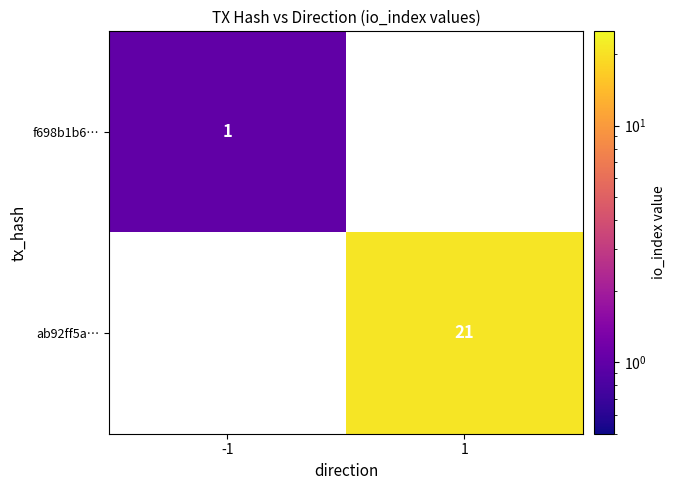

Between -1 and 1, which is larger?

1